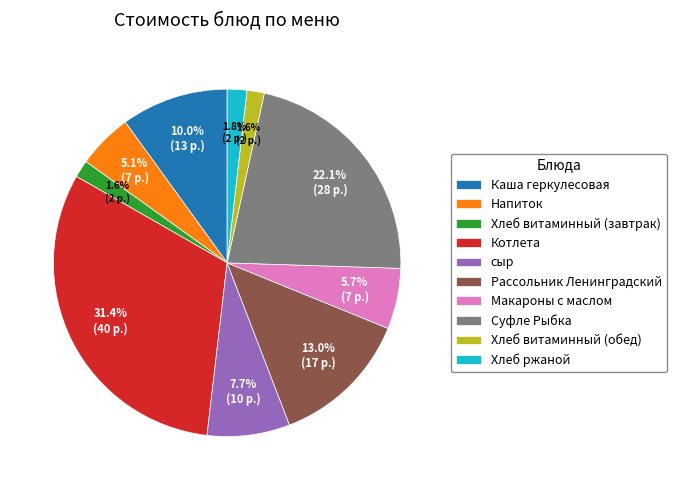

Approximately how many times larger is the value at Хлеб ржаной compared to Хлеб витаминный (обед)?

1.1